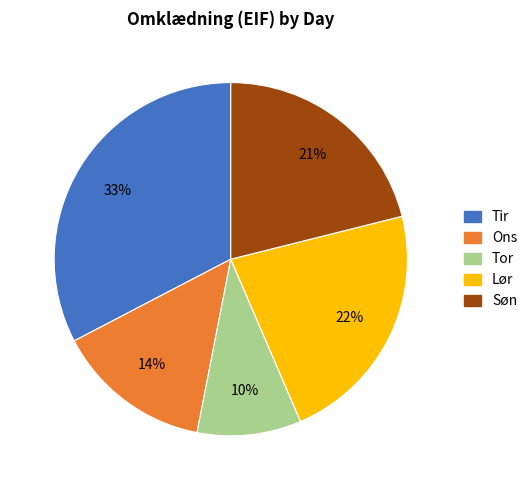

Does any single category account for the majority?

No